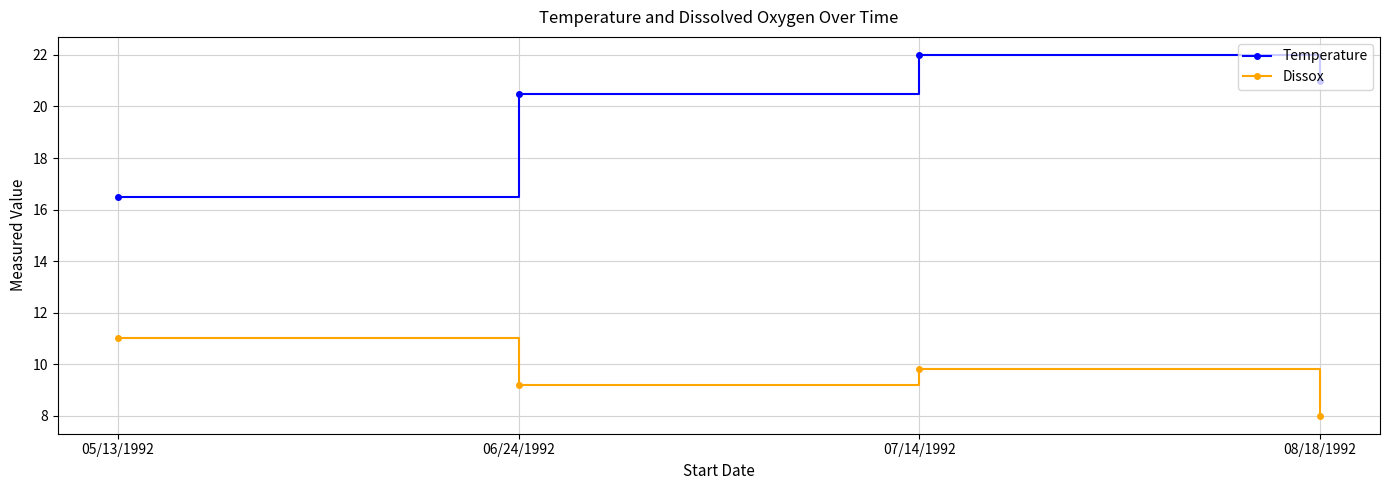

Which series has the largest range (max minus min)?

Temperature